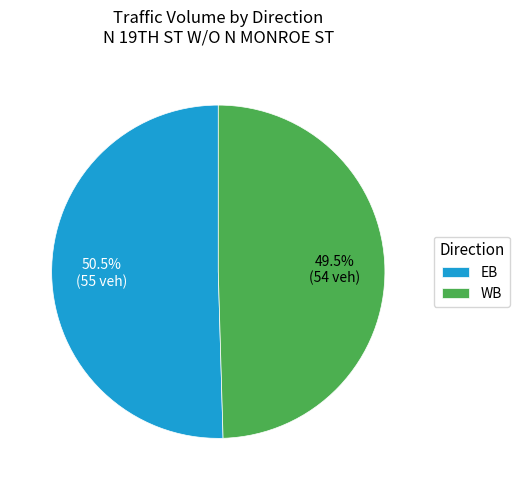

Is there a majority slice in this chart?

Yes